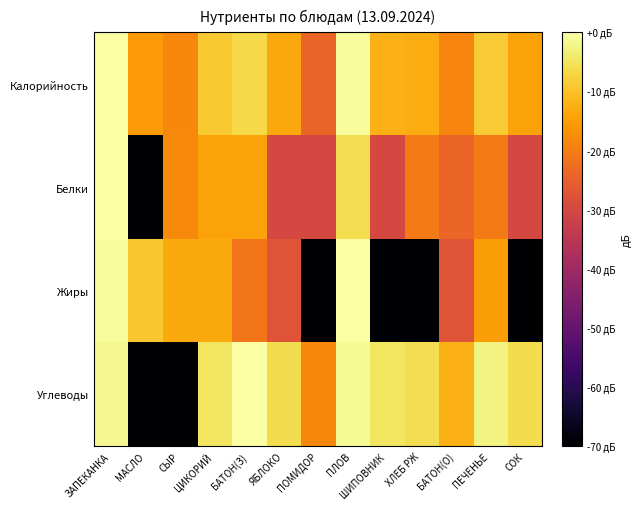

Between ПОМИДОР and СОК, which series saw the biggest shift?

Углеводы